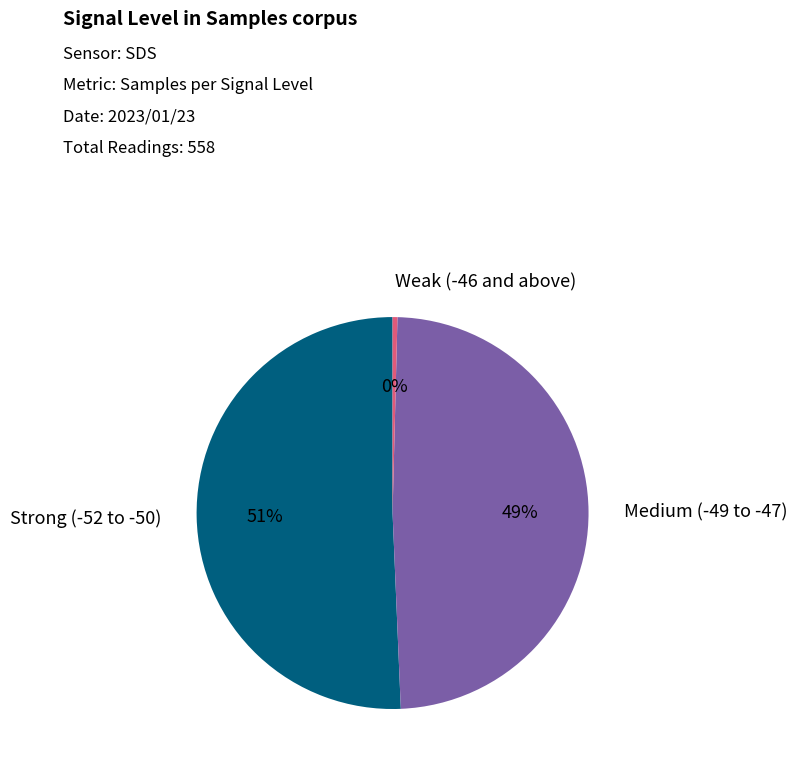

Combined, do Strong (-52 to -50) and Medium (-49 to -47) account for over 50%?

Yes